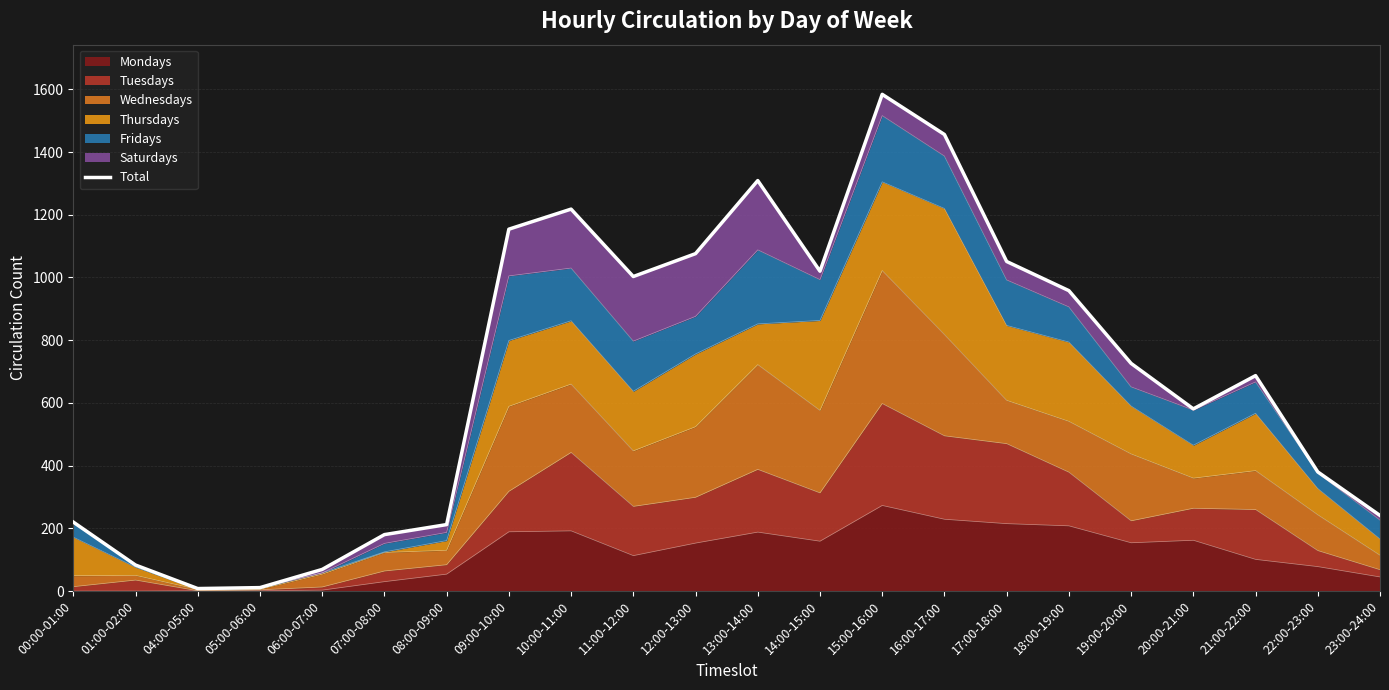

What position from the right is 21:00-22:00?

3